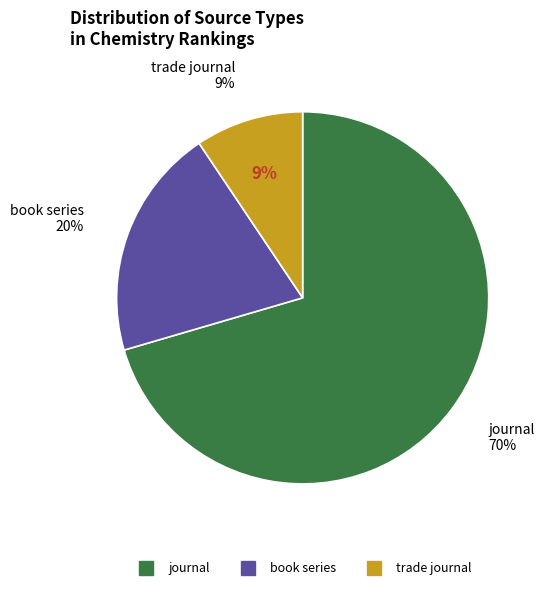

Rank the categories by value from highest to lowest.

journal, book series, trade journal